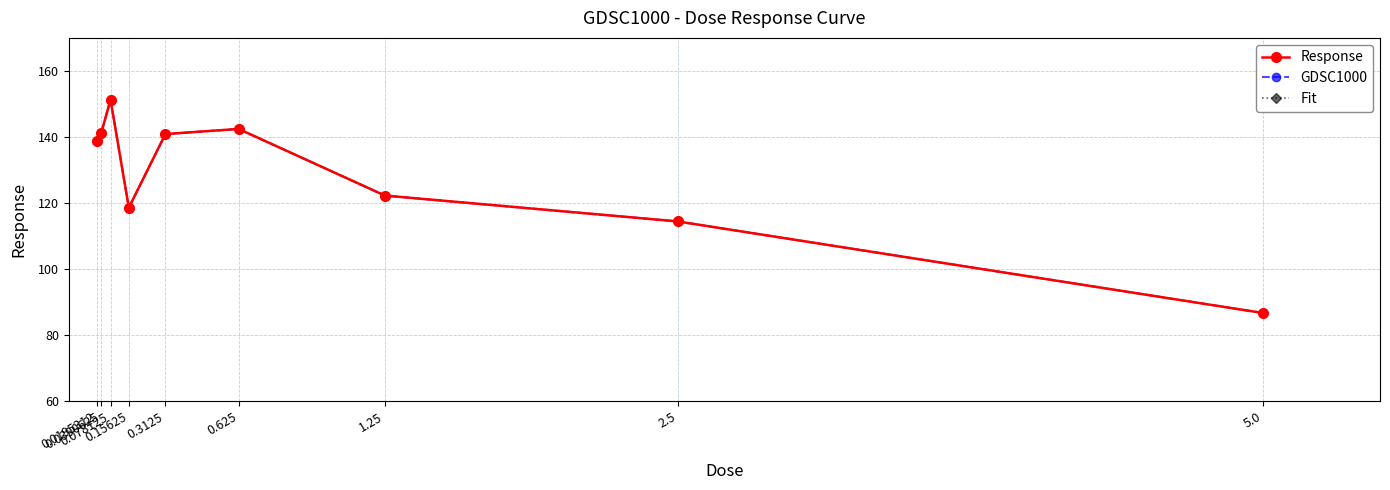

Does the chart have visible grid lines?

Yes